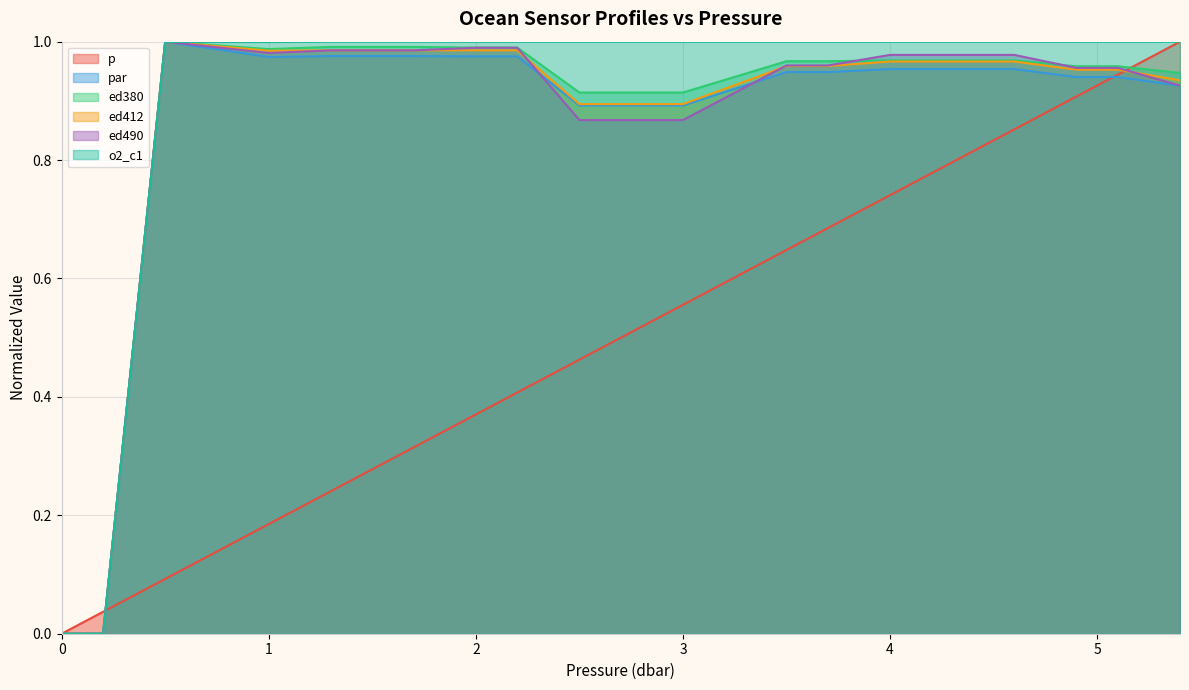

What is the highest value of the ed490 series?

1.0